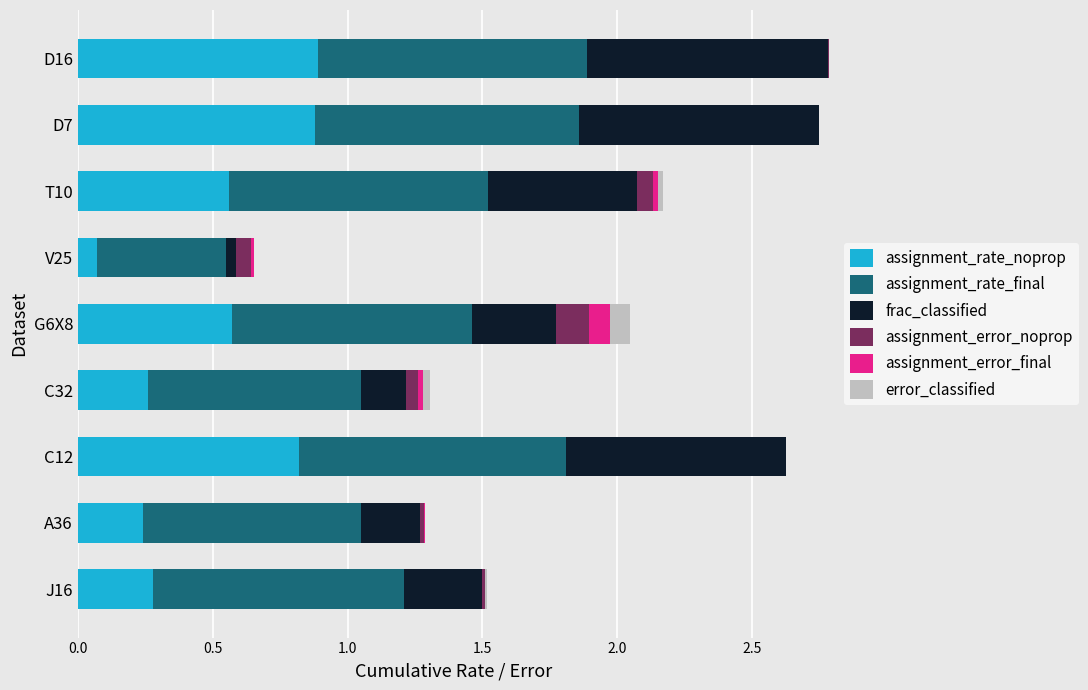

What is the total value across all series at D7?

2.8